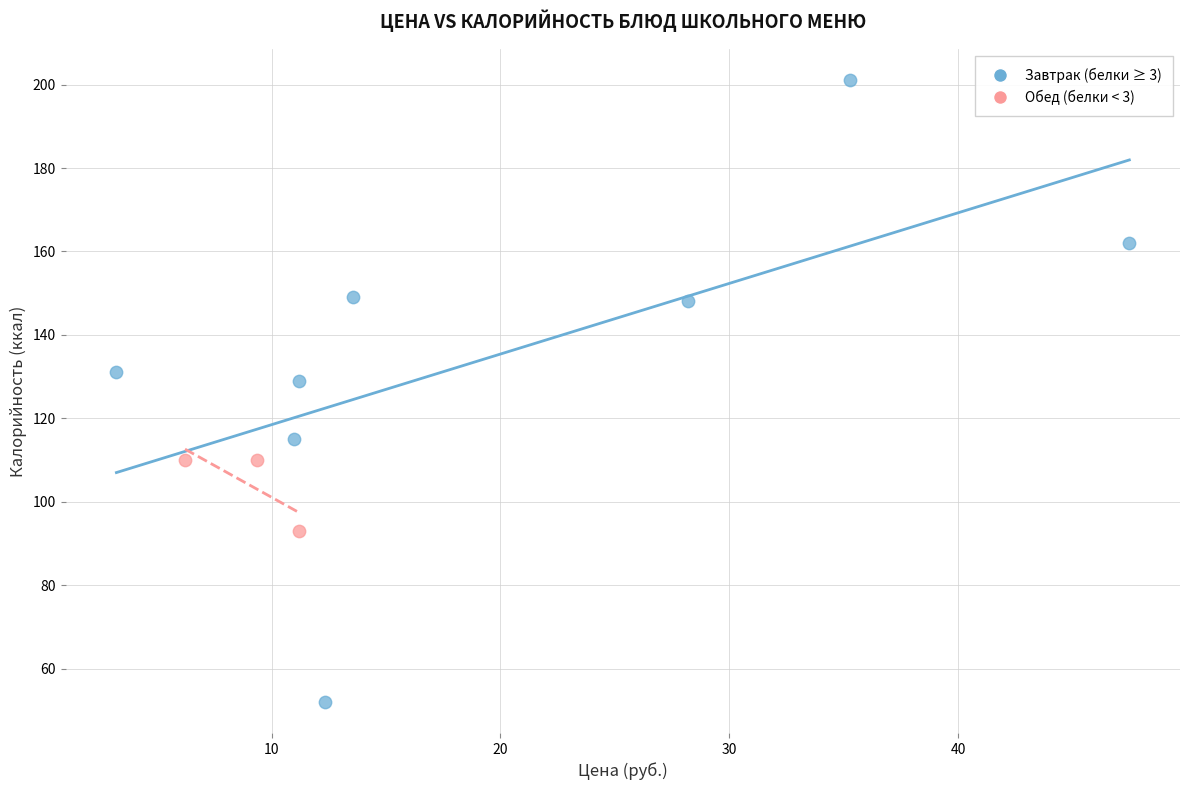

Which series has the largest Y range (max minus min)?

Завтрак (белки ≥ 3)